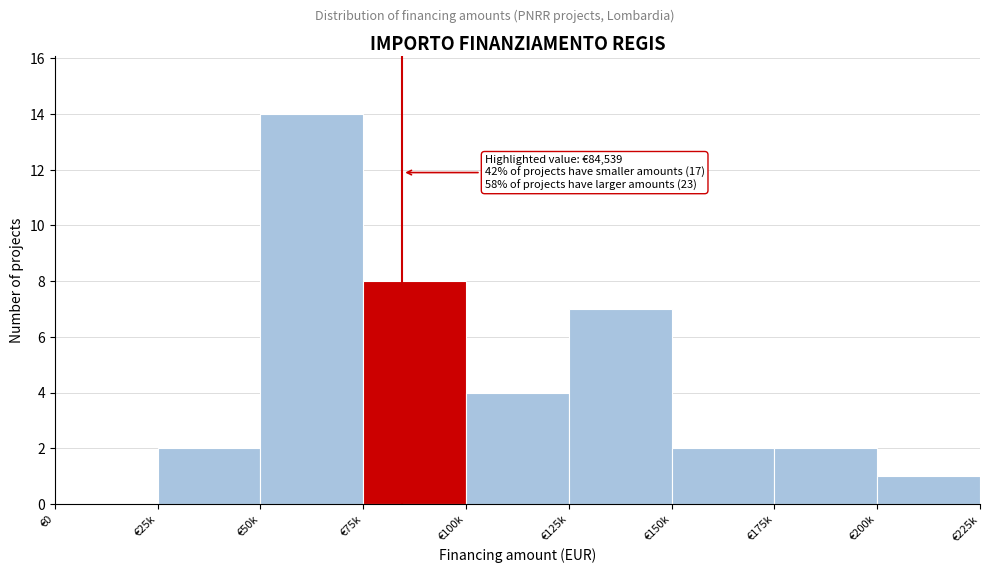

Reading left to right, extract all data points from this chart.

€0=0	€25k=2	€50k=14	€75k=8	€100k=4	€125k=7	€150k=2	€175k=2	€200k=1